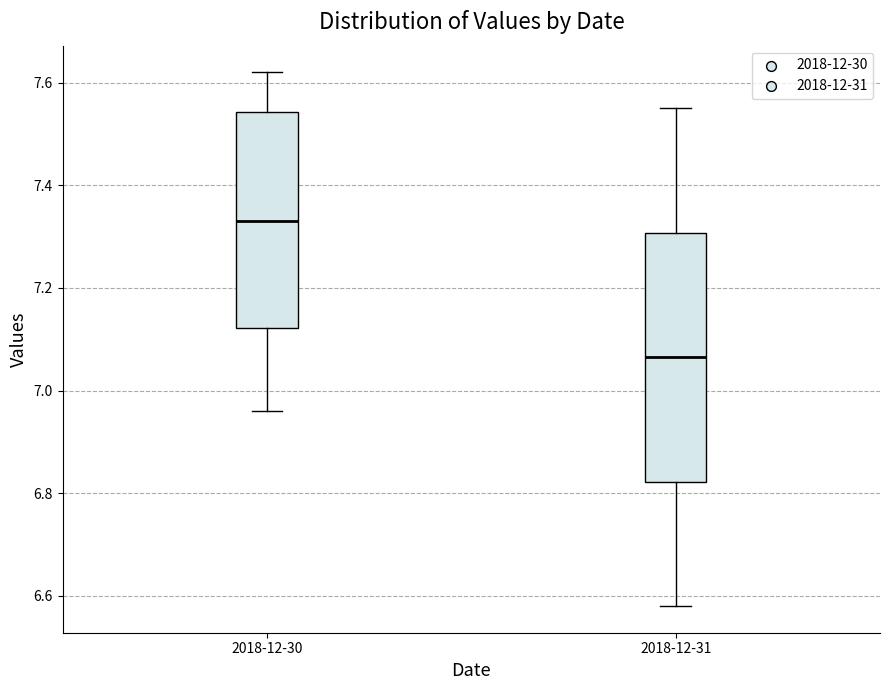

Reading left to right, read every box against the y-axis: the position of its median line, the range the box covers, and the ends of its whiskers. The values are not printed on the chart, so give them approximately, as read against the axis.

2018-12-30: median 7.34, box 7.12 to 7.54, whiskers 6.96 to 7.62
2018-12-31: median 7.06, box 6.82 to 7.30, whiskers 6.58 to 7.56